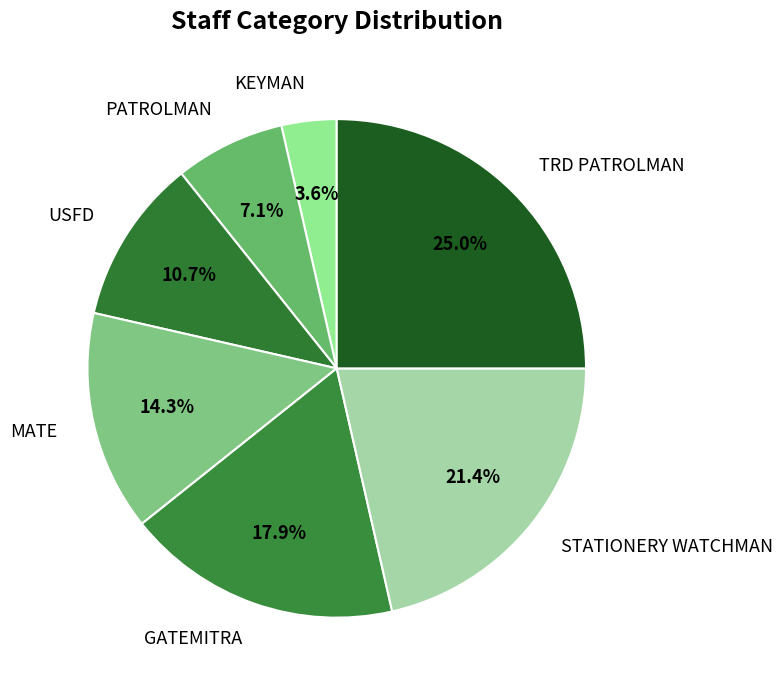

Between STATIONERY WATCHMAN and GATEMITRA, which is larger?

STATIONERY WATCHMAN